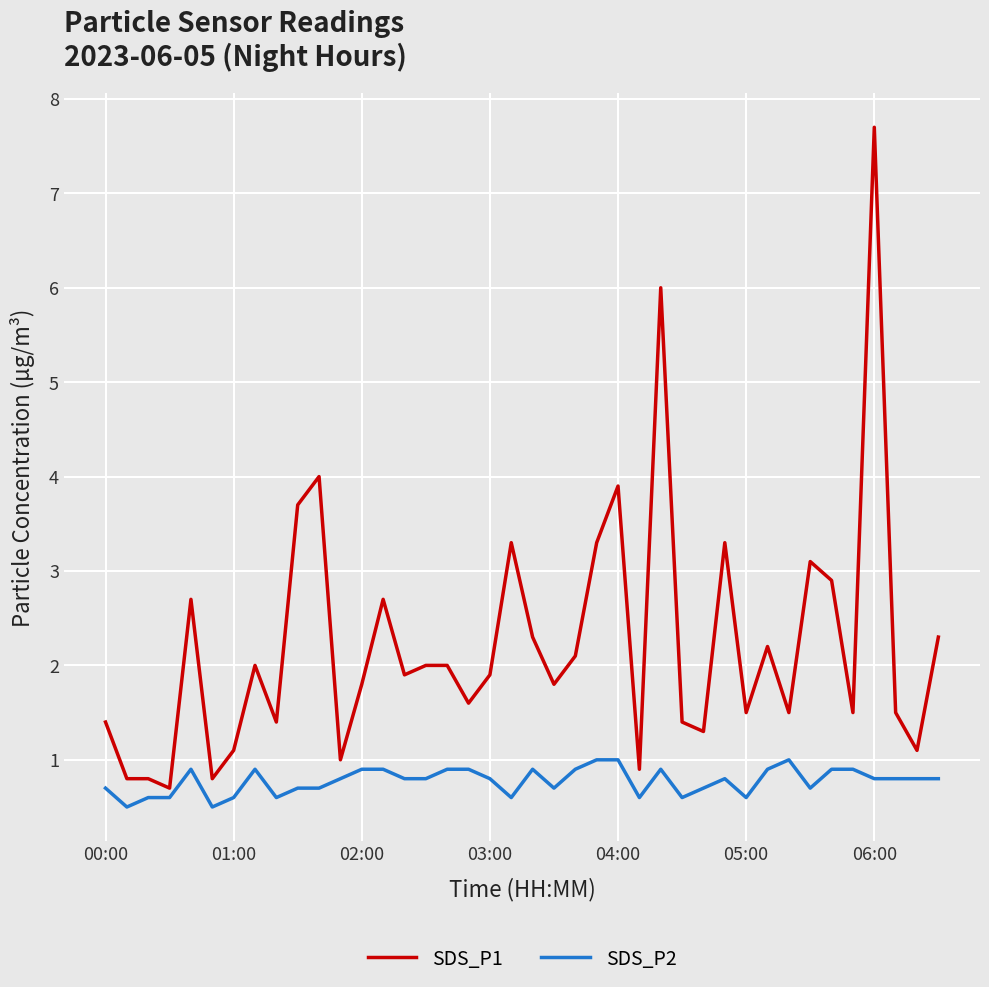

True or false: SDS_P2 and SDS_P1 cross at least once.

False